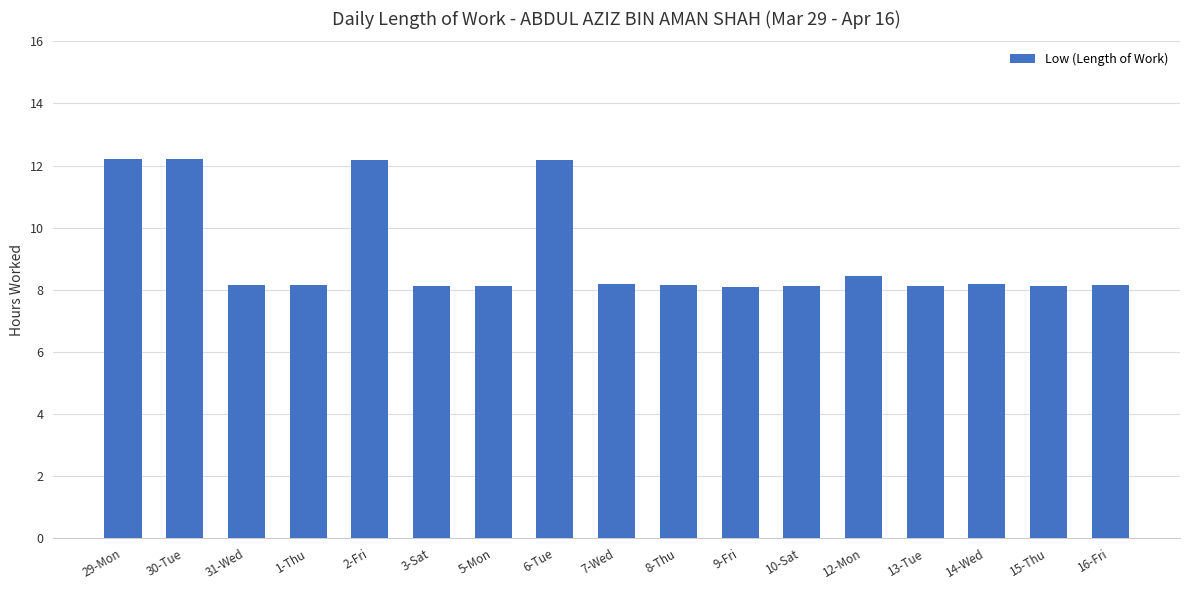

How many data points does each series have?

17